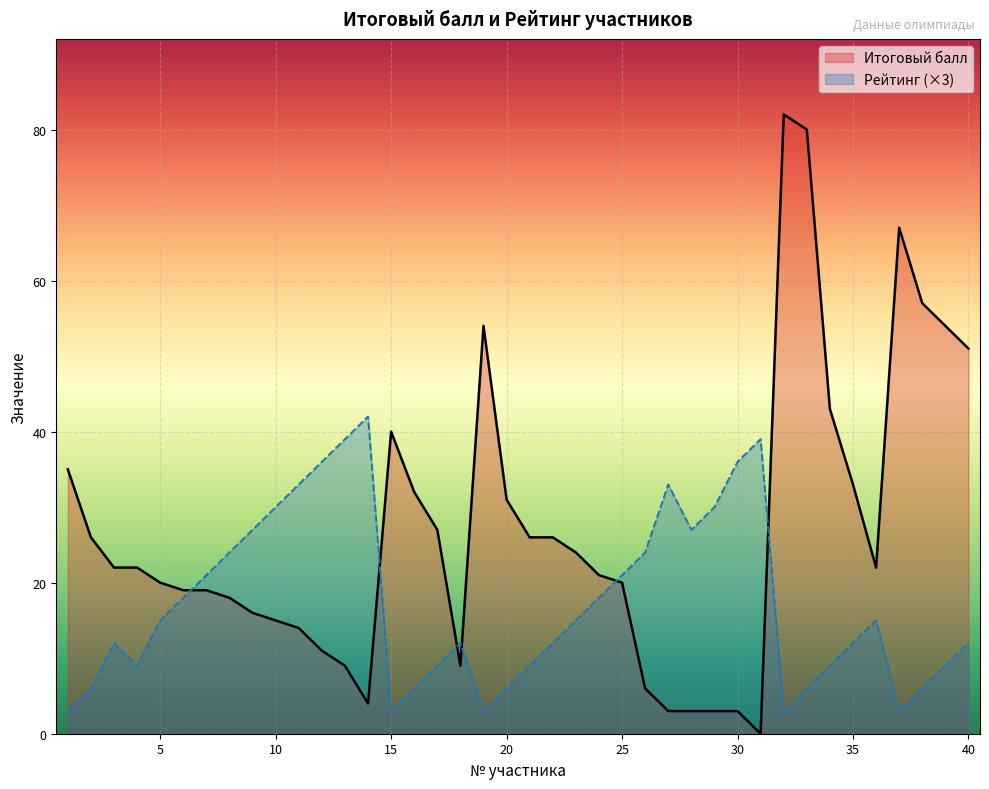

What is the value of the Итоговый балл point at the 37th from the left?

67